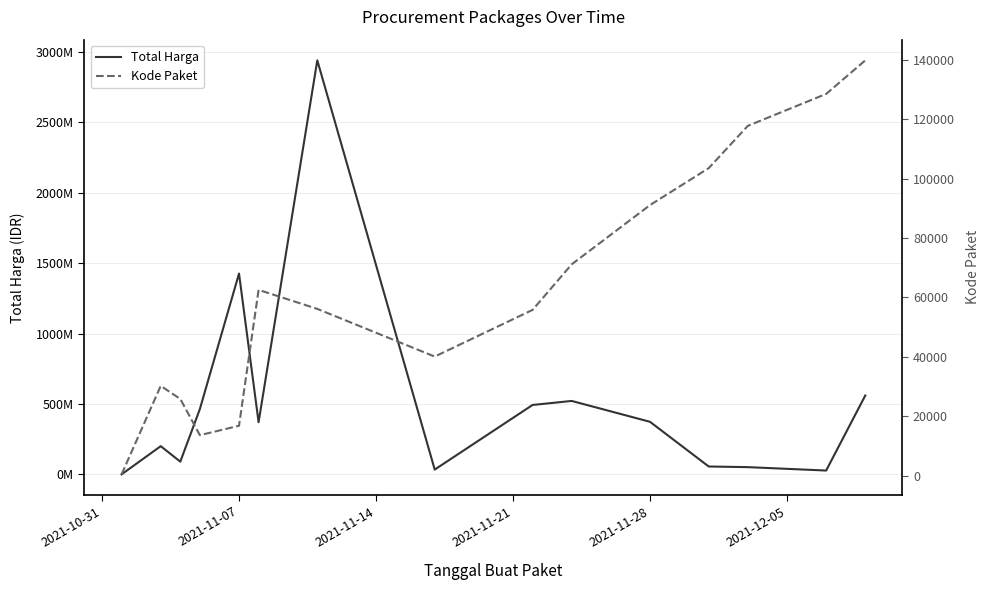

What is the average value of the Total Harga series?

507230666